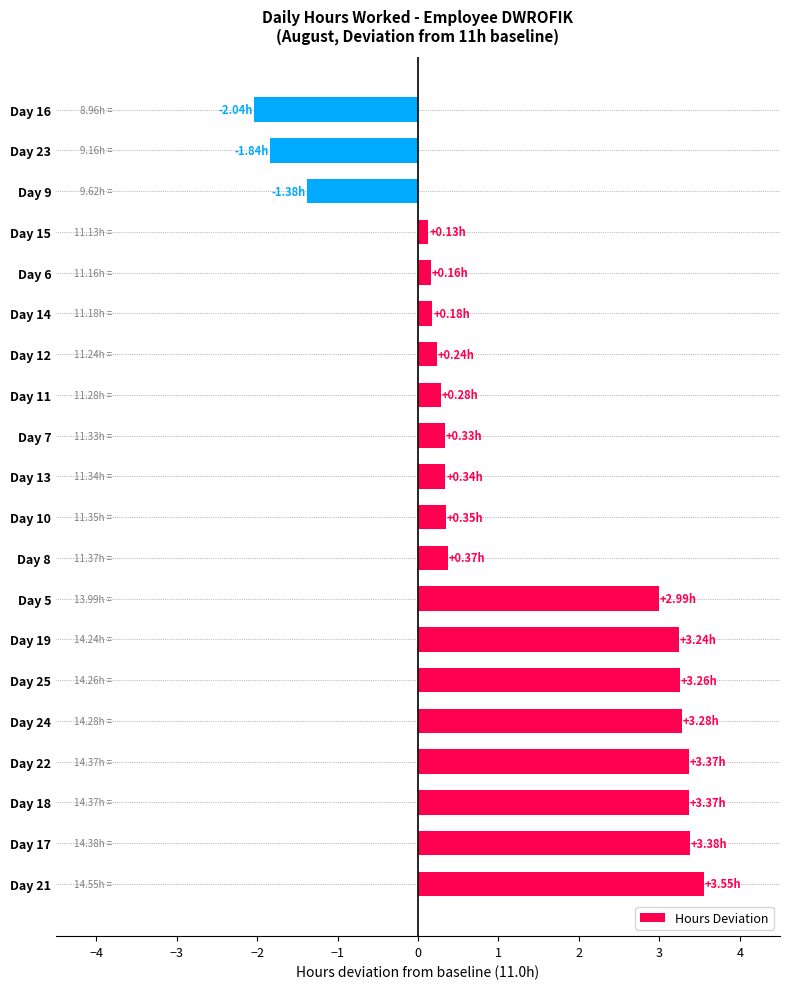

What is the greatest value displayed?

3.6